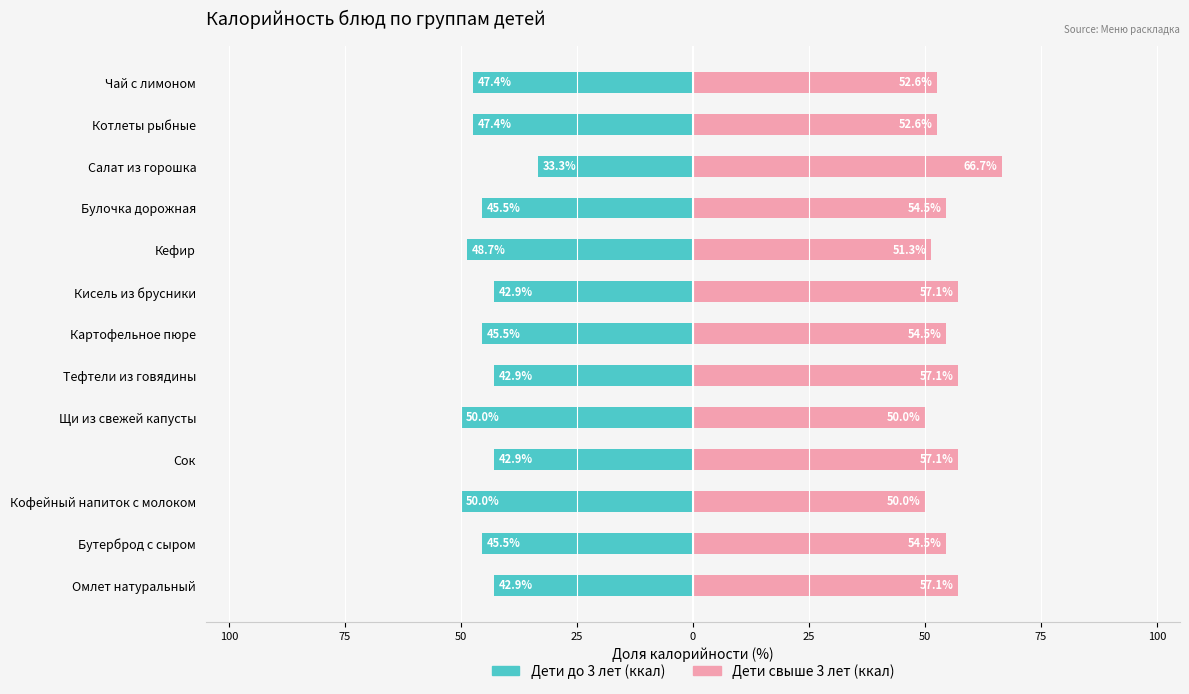

The value of Дети свыше 3 лет (ккал) at Омлет натуральный is 94.2. True or false?

False